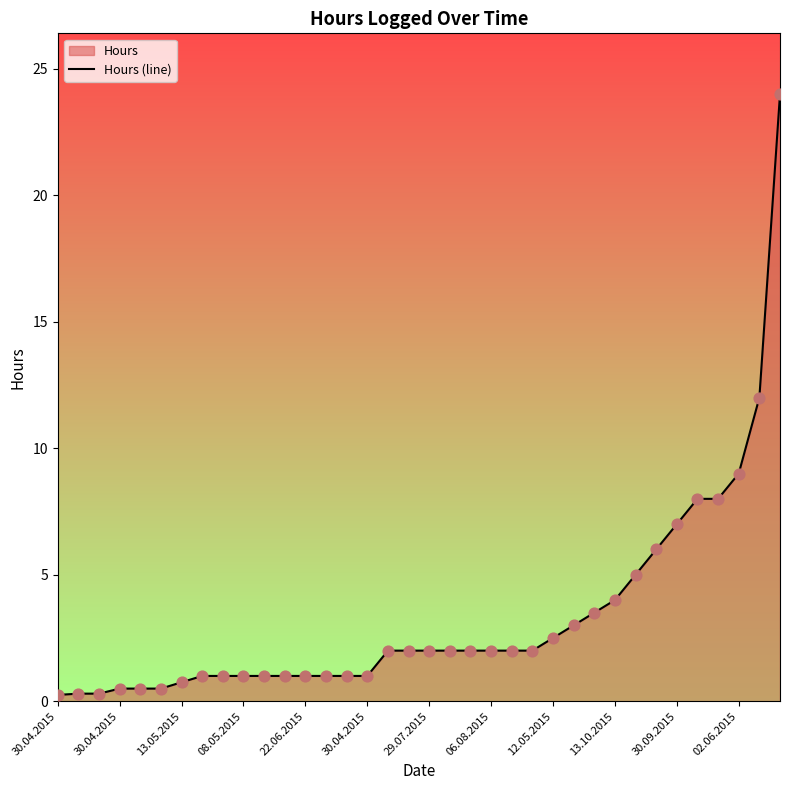

How many lines are shown in the chart?

1